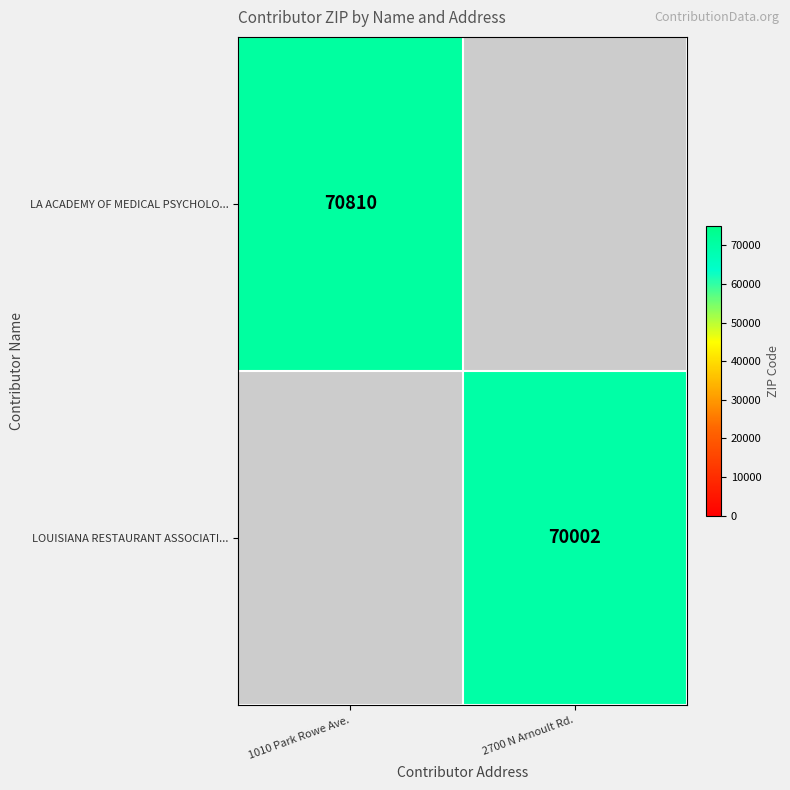

Is it true that LOUISIANA RESTAURANT ASSOCIATI... equals 70002 at 2700 N Arnoult Rd.?

True